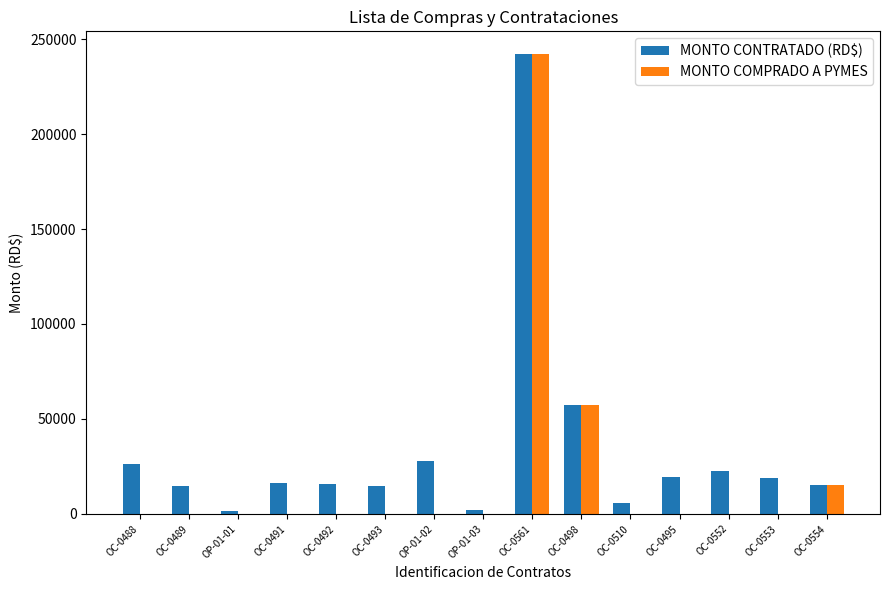

Which category has the highest value across all series?

OC-0561